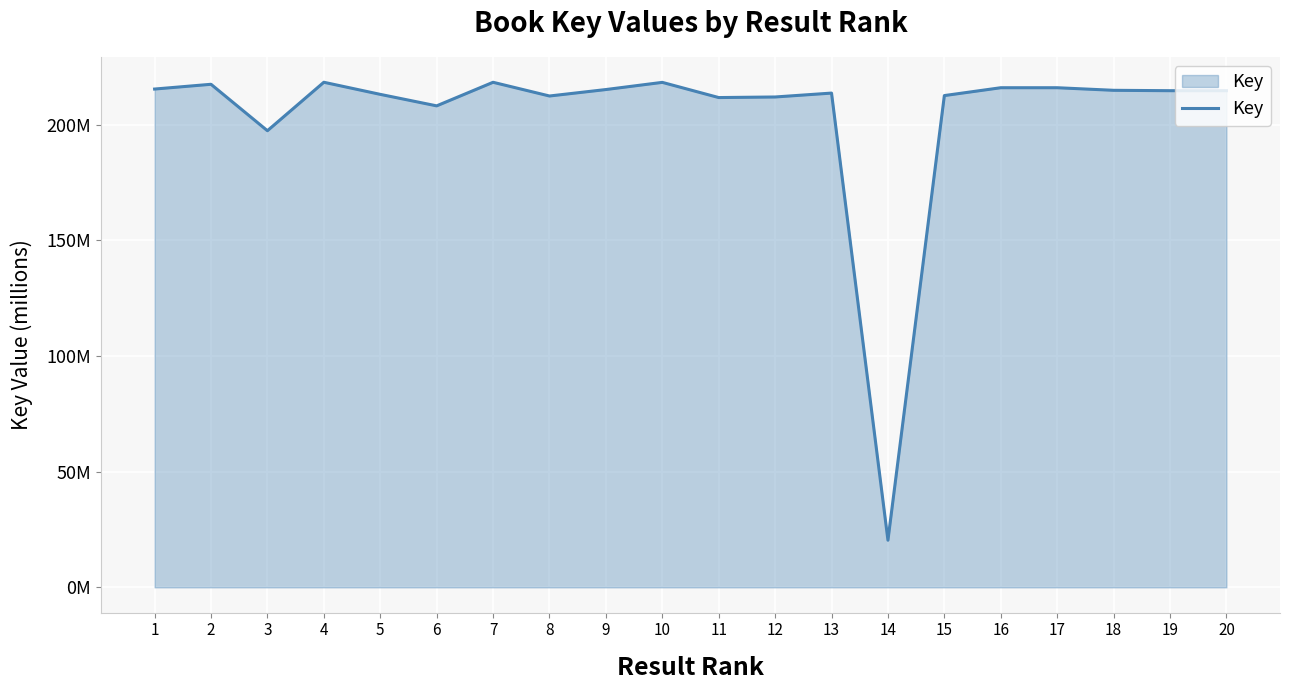

What is the change in value from 12 to 19?

+2.7